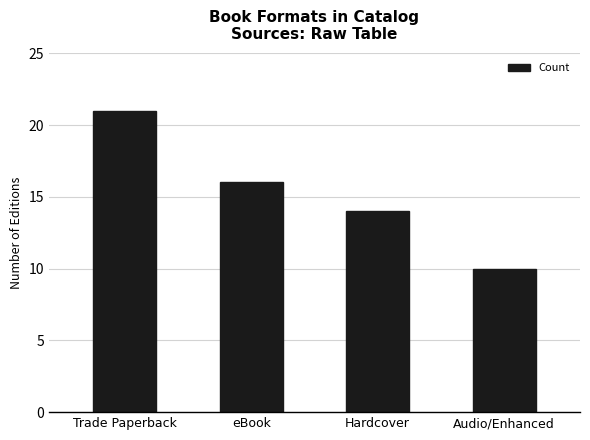

What is the average value?

15